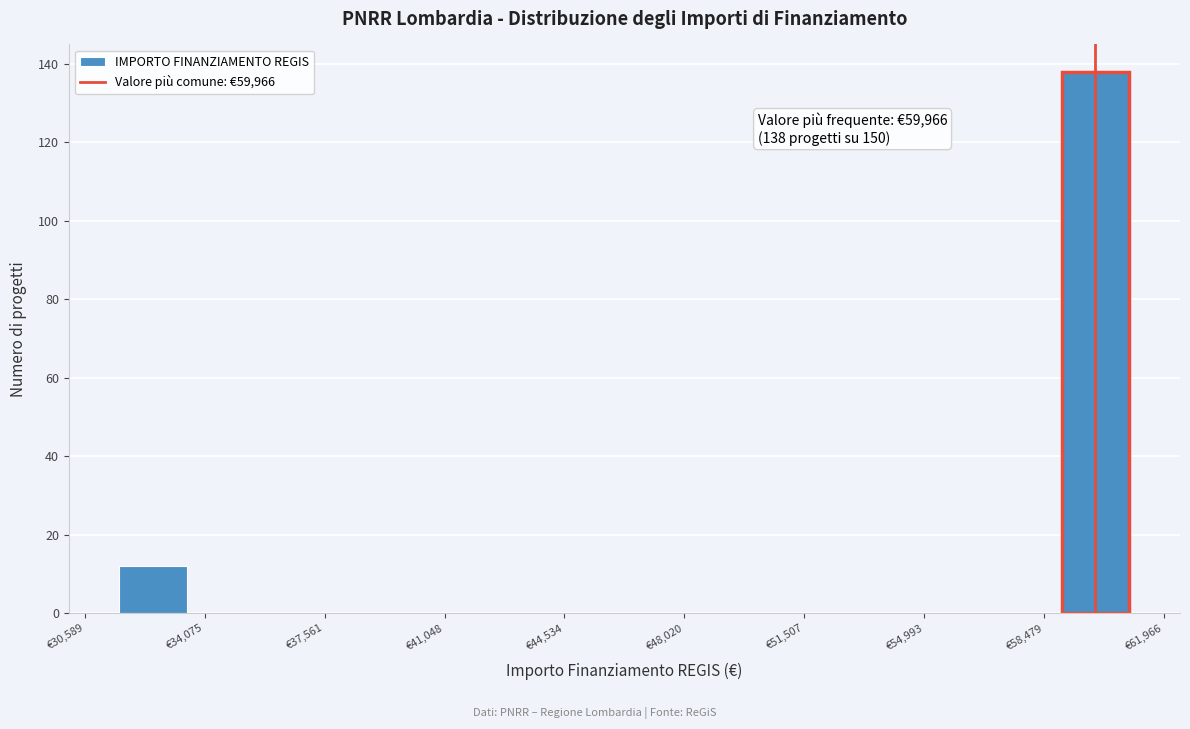

Read against the x-axis, roughly where is the centre of the tallest bar?

60000